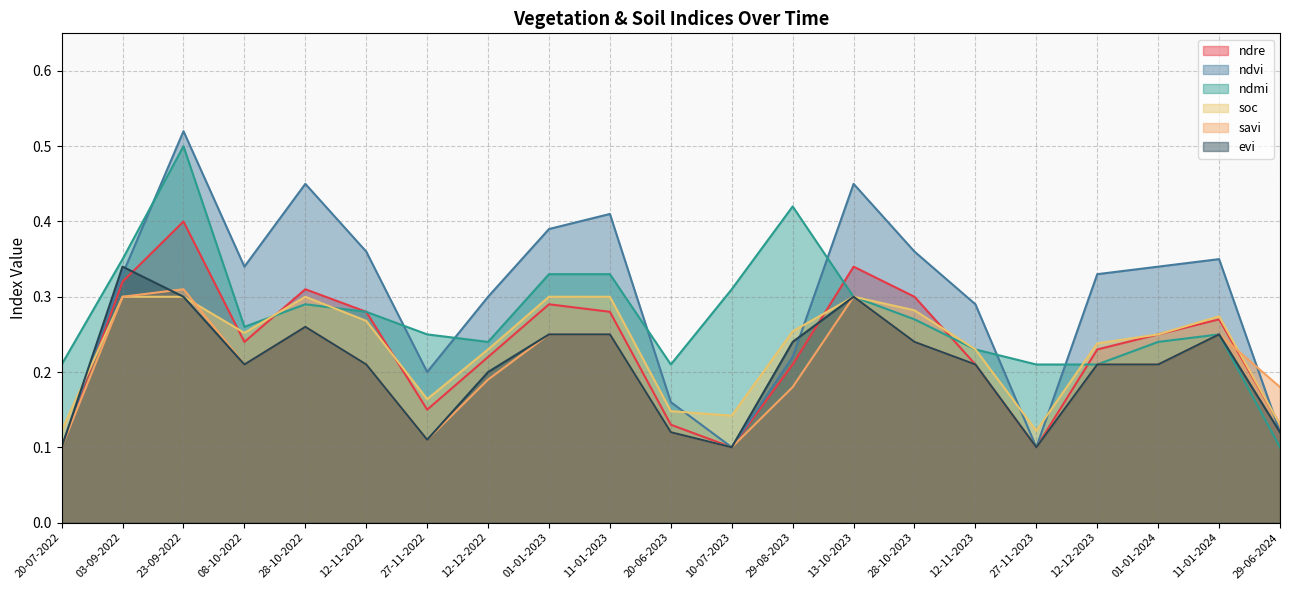

What value does the ndvi series have at 27-11-2022?

0.2